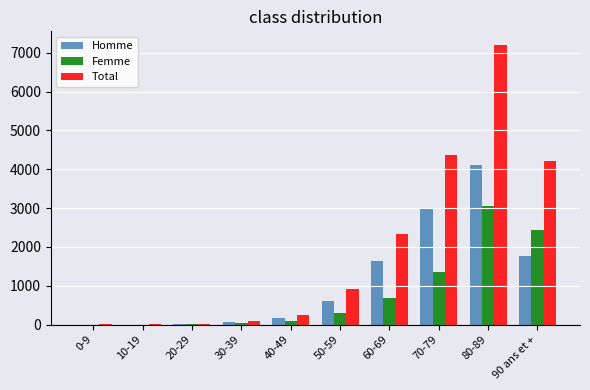

Which series changed the most between 10-19 and 50-59?

Total